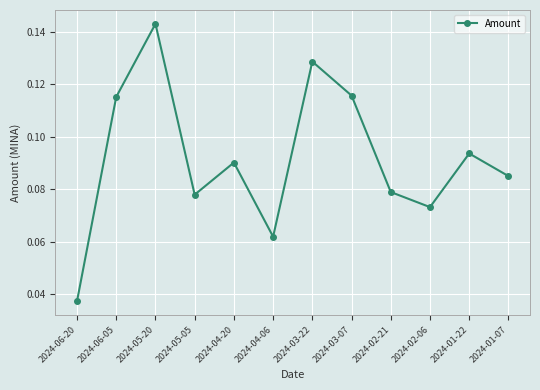

Is this an area chart (filled region under the line)?

No